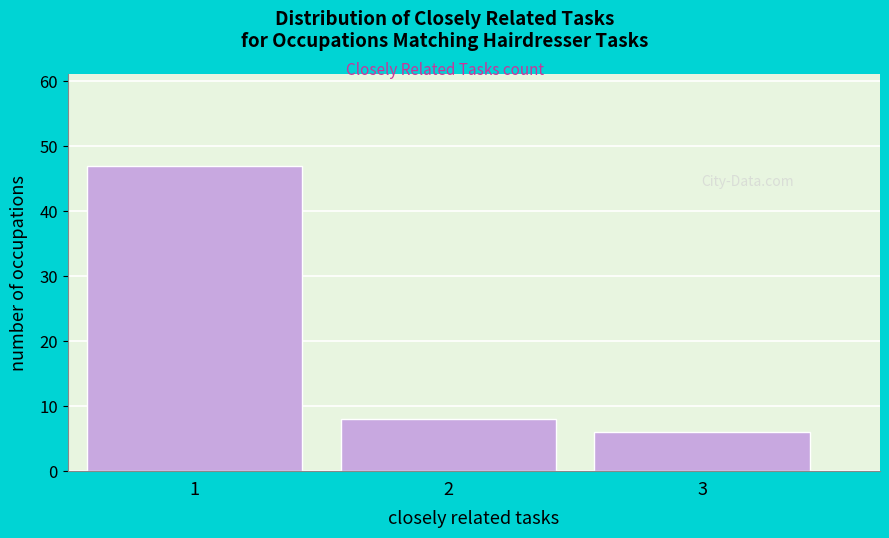

Reading left to right, list all the values displayed in this chart.

47	8	6